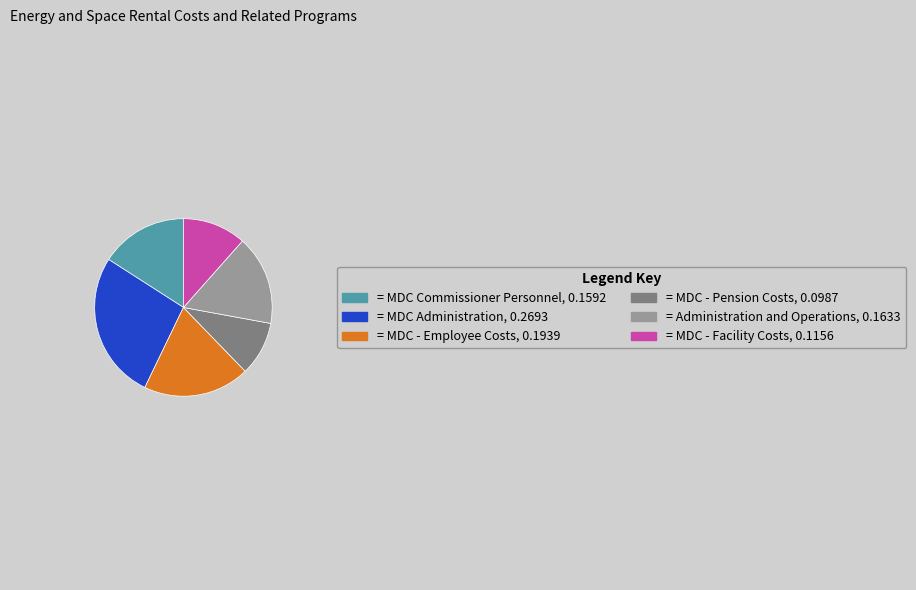

How many slices are in this pie chart?

6